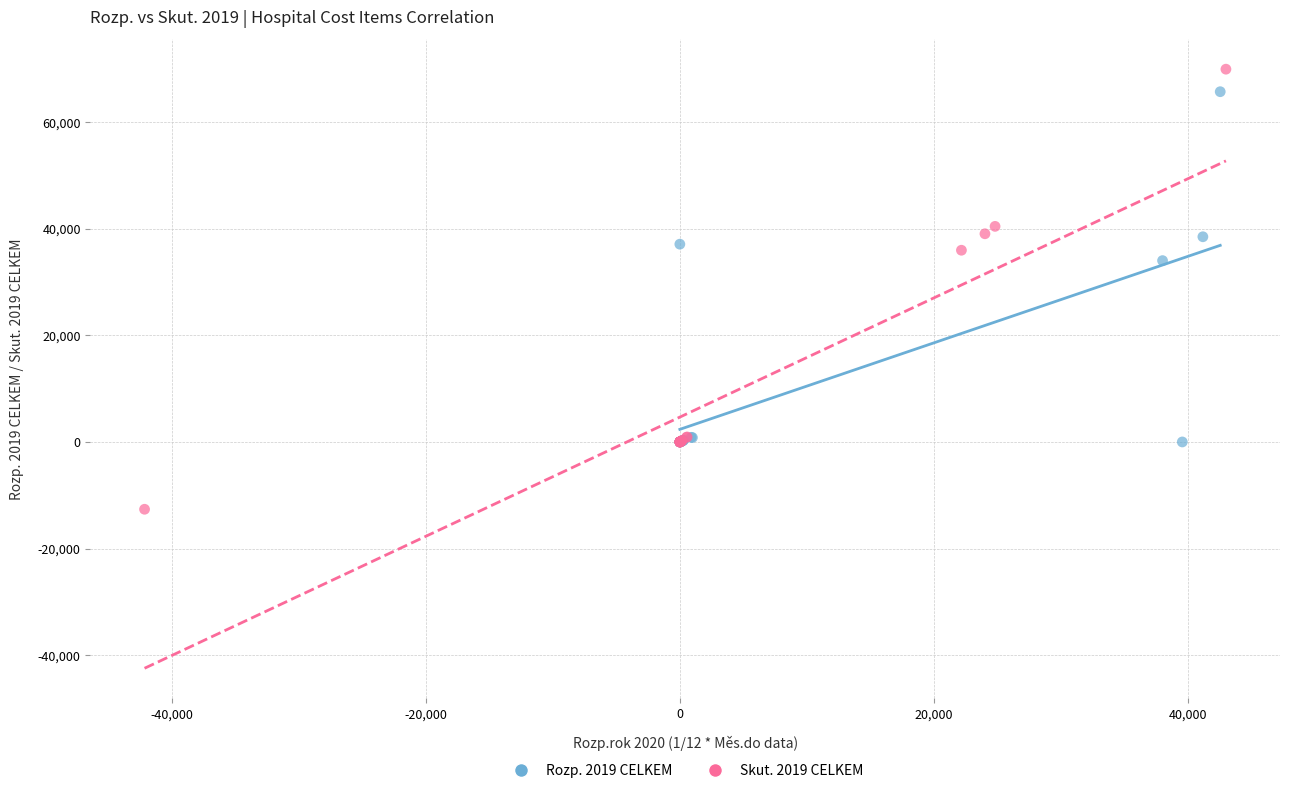

Which series has the widest spread of Y values?

Skut. 2019 CELKEM